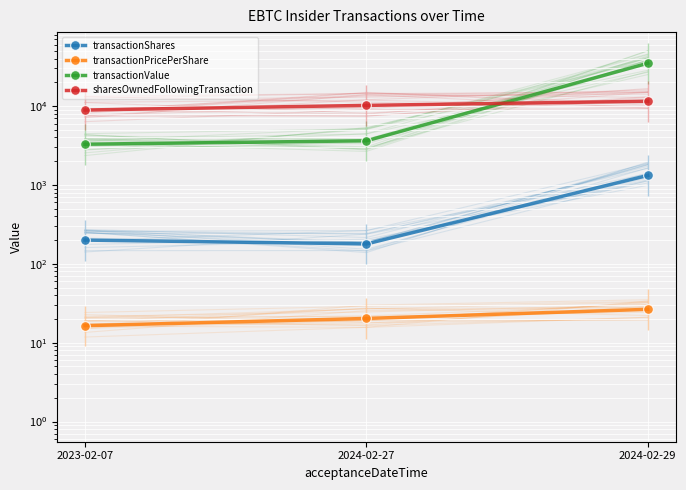

Rank the series at 2023-02-07 from highest to lowest value.

sharesOwnedFollowingTransaction, transactionValue, transactionShares, transactionPricePerShare